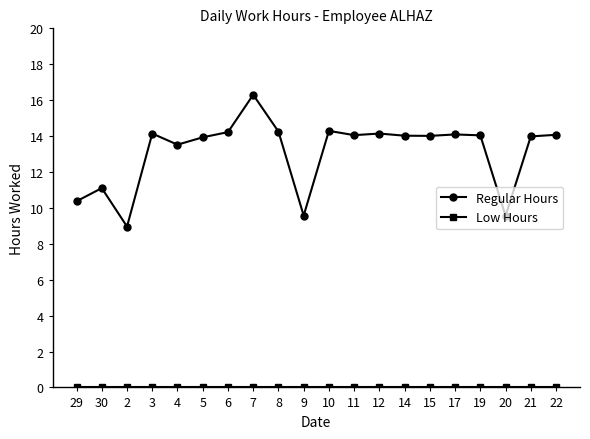

The Regular Hours series shows 9.6 at 20. True or false?

True